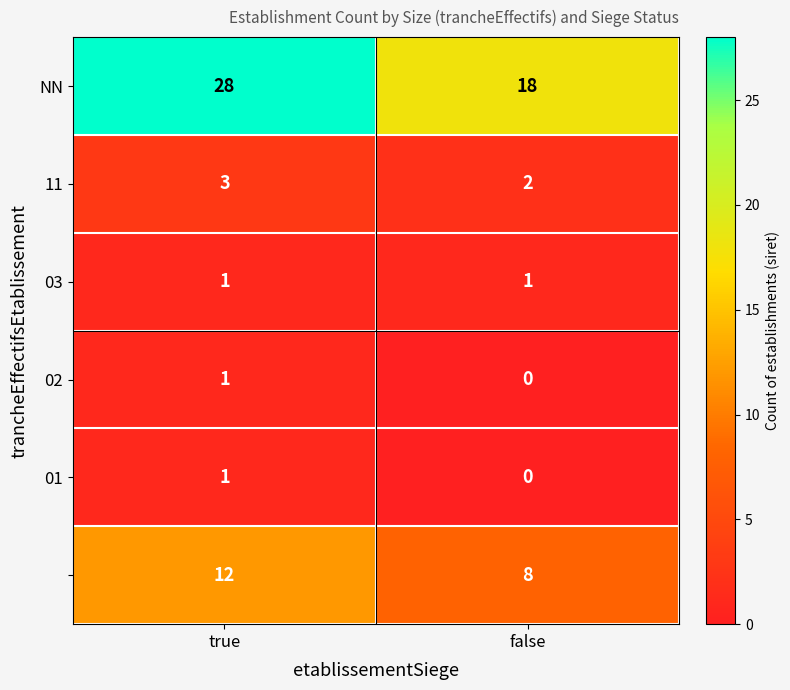

Which label corresponds to the largest value in the chart?

true